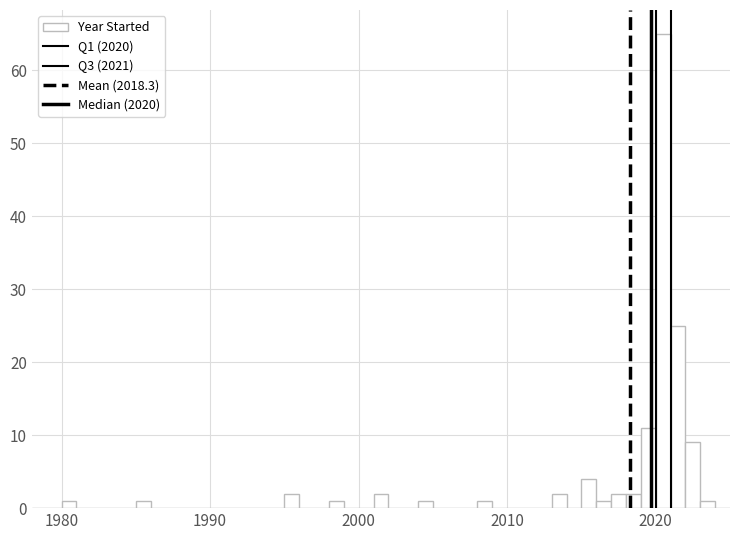

Around what value on the x-axis is the tallest bar? Give the approximate position of its centre, as read against the axis.

2021